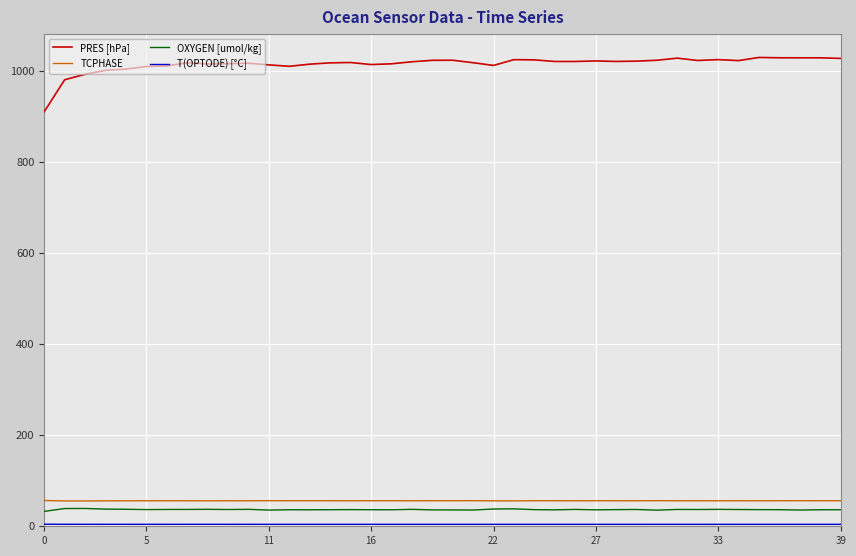

How many lines are shown in the chart?

4